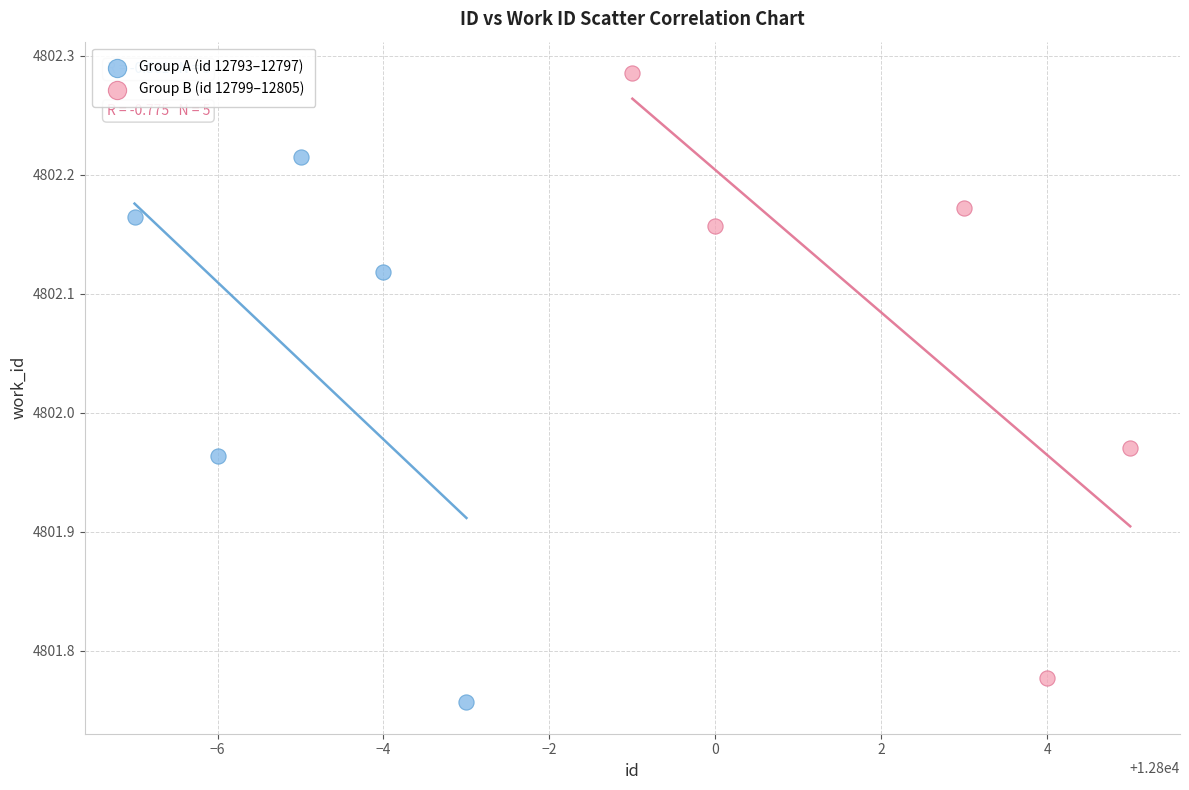

What are all the series names shown in the legend?

Group A (id 12793–12797), Group B (id 12799–12805)